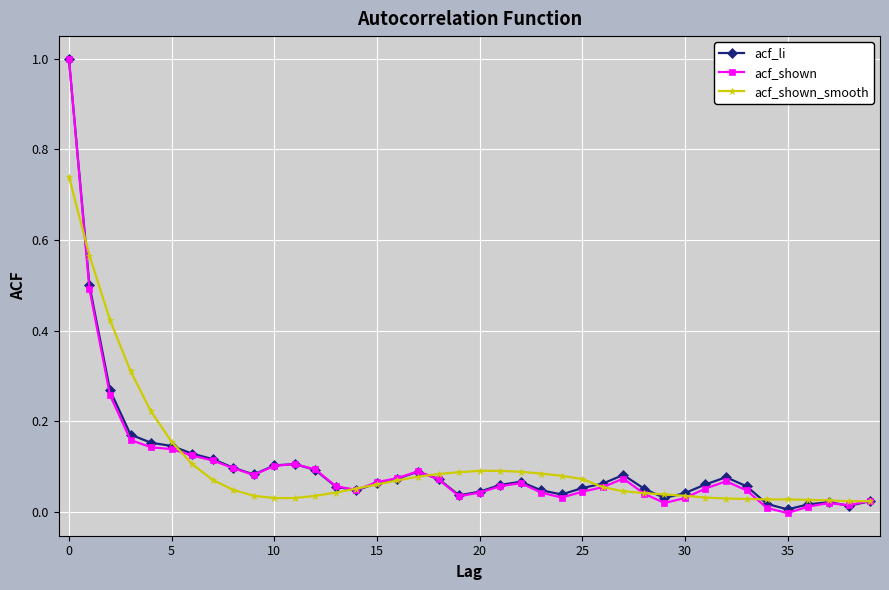

Which series has the widest spread of values?

acf_shown